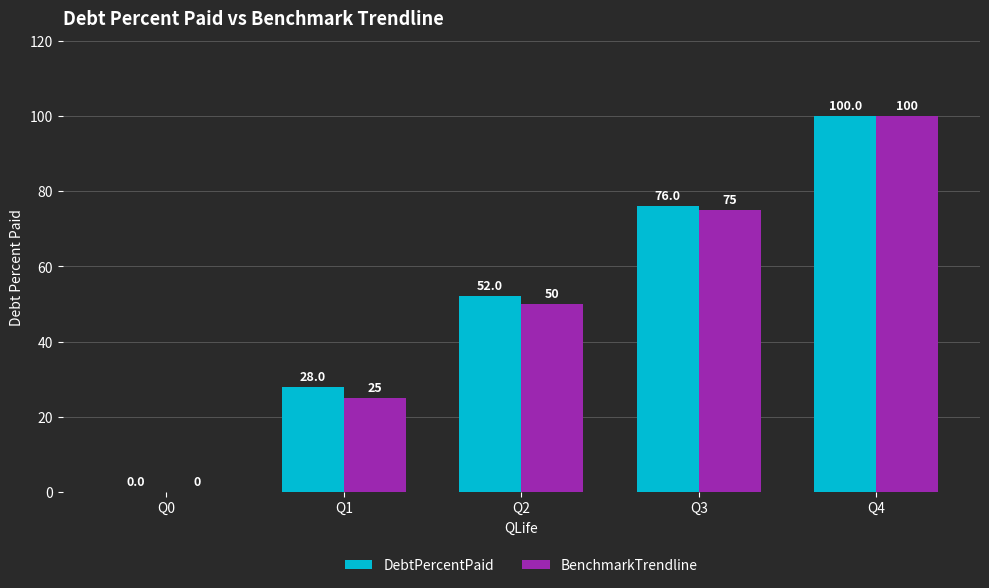

Which series has the largest total across all categories?

DebtPercentPaid